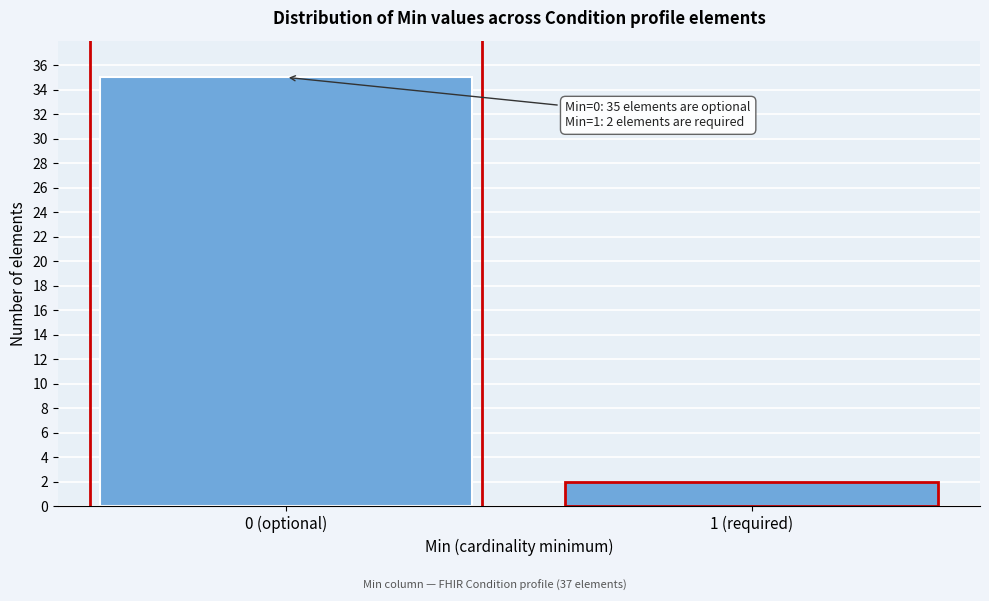

Reading left to right, list all the values displayed in this chart.

0 (optional)=35	1 (required)=2